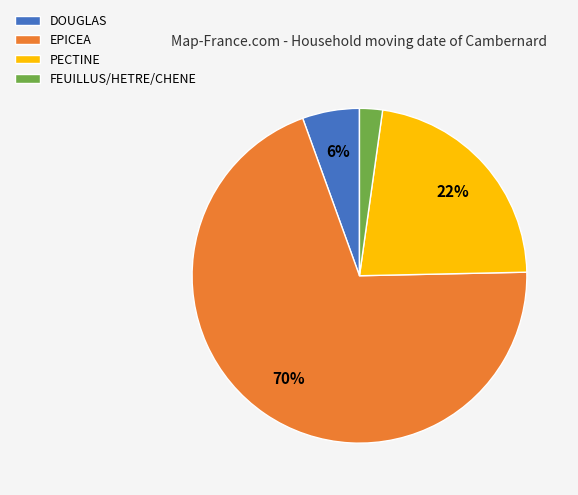

To the nearest percent, what is the difference between the FEUILLUS/HETRE/CHENE and EPICEA slice percentages?

68%